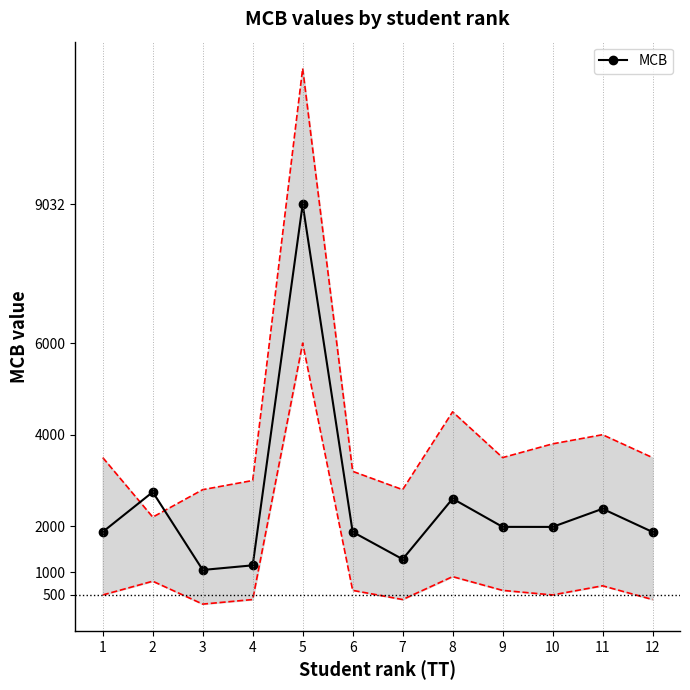

Which has a higher value, 7 or 9?

9